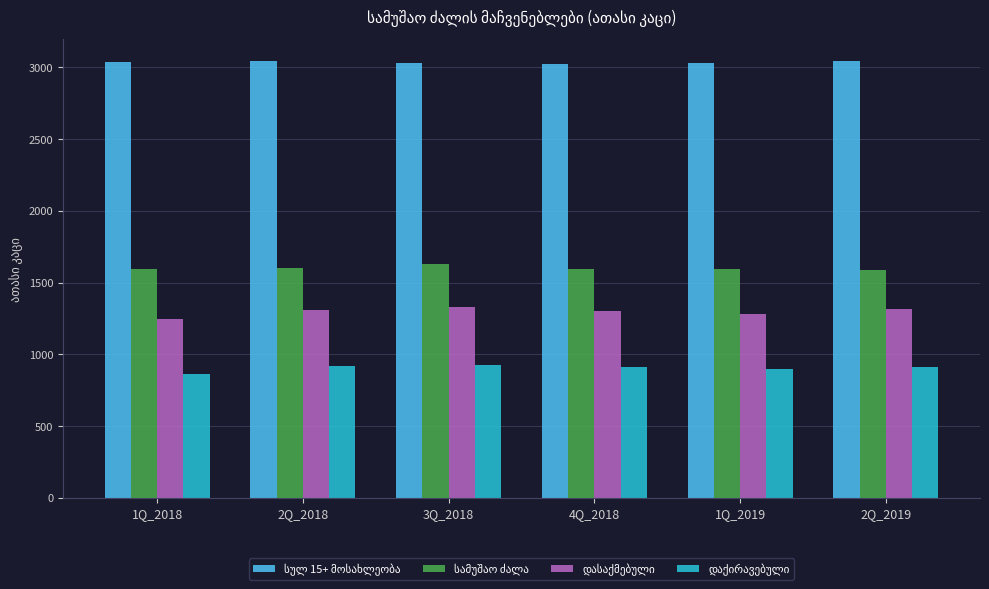

At how many categories does at least one series exceed 2513?

6